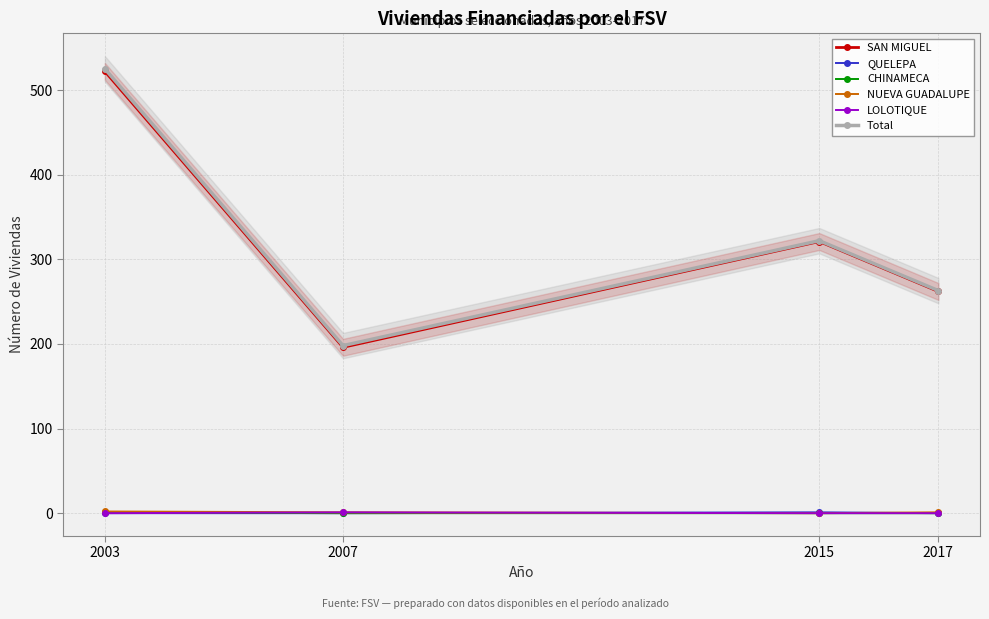

Is the value of Total at 2007 greater than the value of QUELEPA at 2007?

Yes